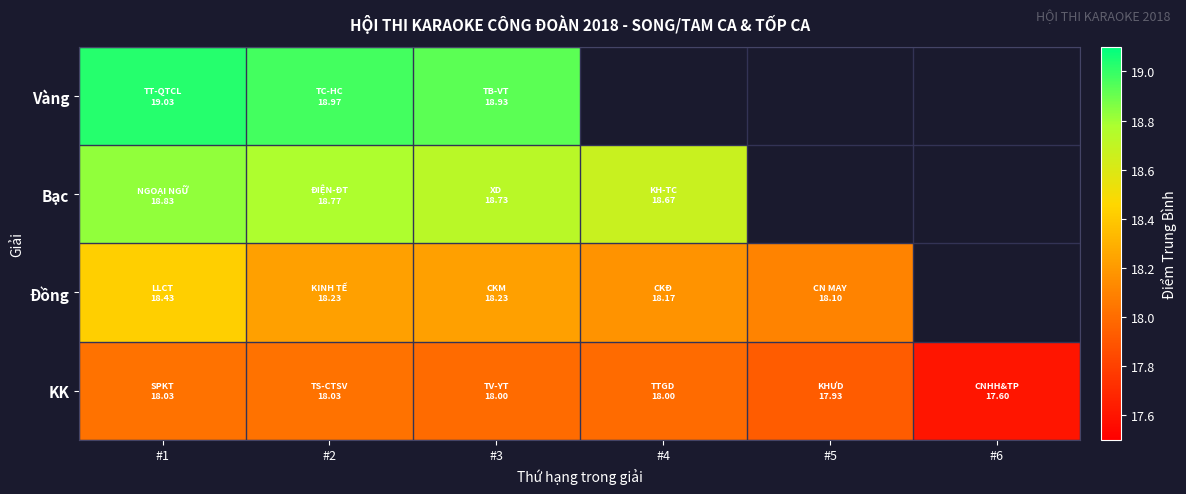

List the series in order of their peak value, highest first.

Vàng, Bạc, Đồng, KK